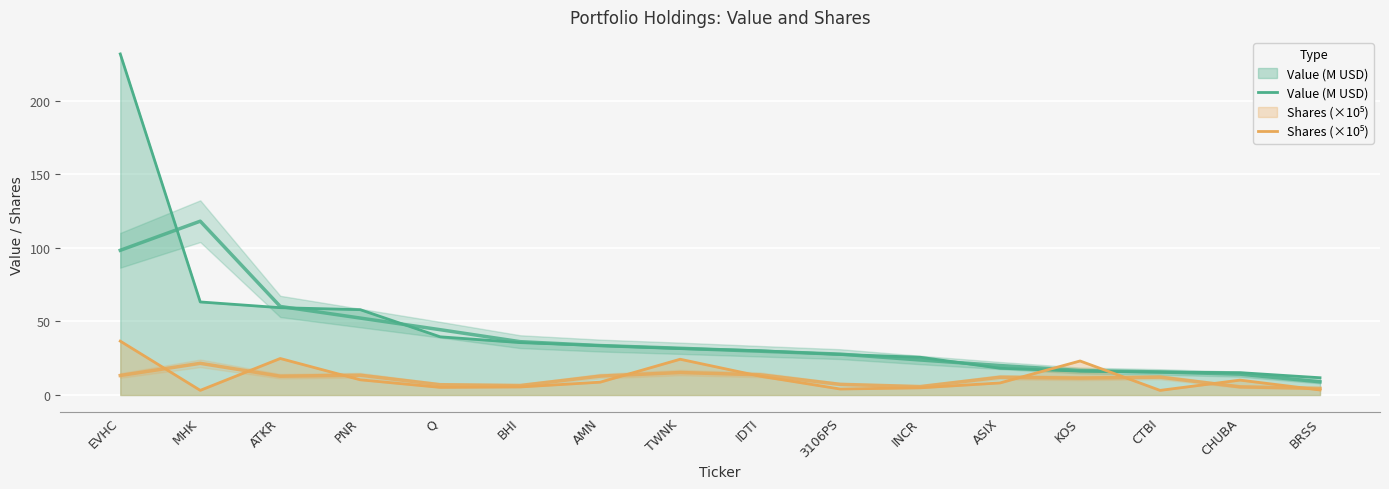

At which label is Shares (×10⁵) closest to 19?

KOS